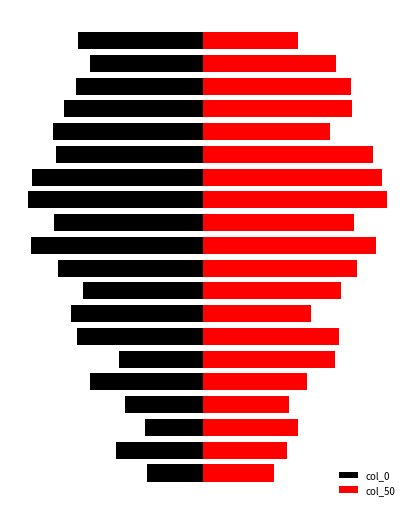

True or false: col_50 has a value of 10.8 at 5.

True